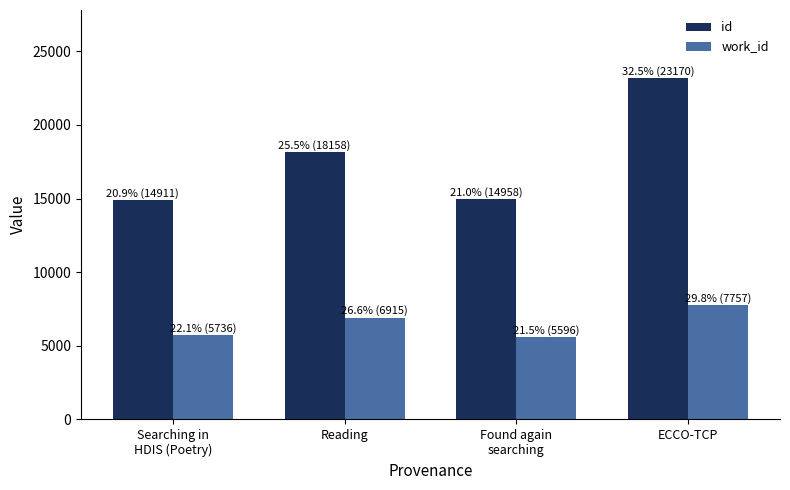

Between Searching in
HDIS (Poetry) and ECCO-TCP, which series saw the biggest shift?

id